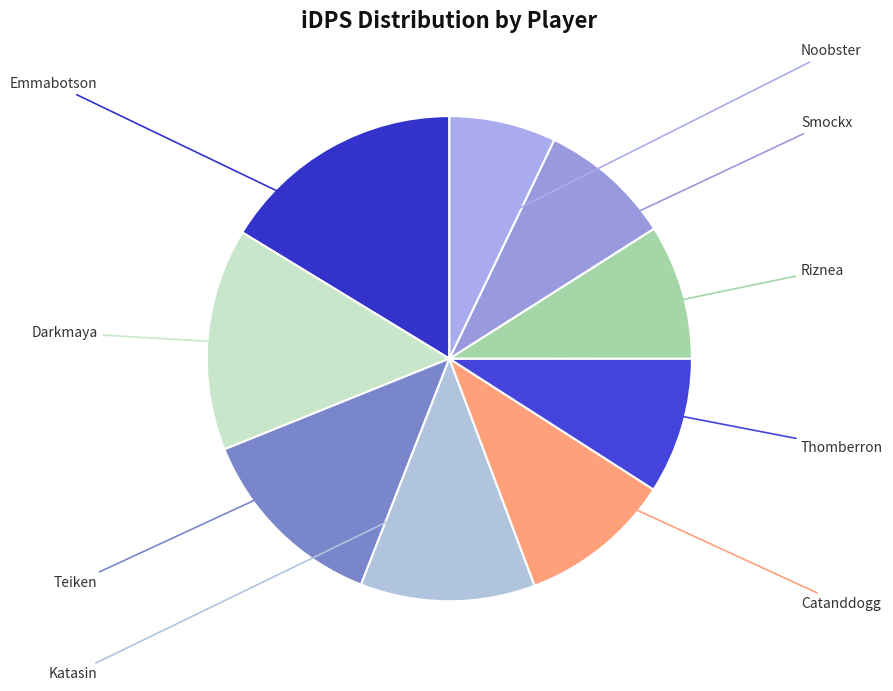

How many segments does this pie chart have?

9